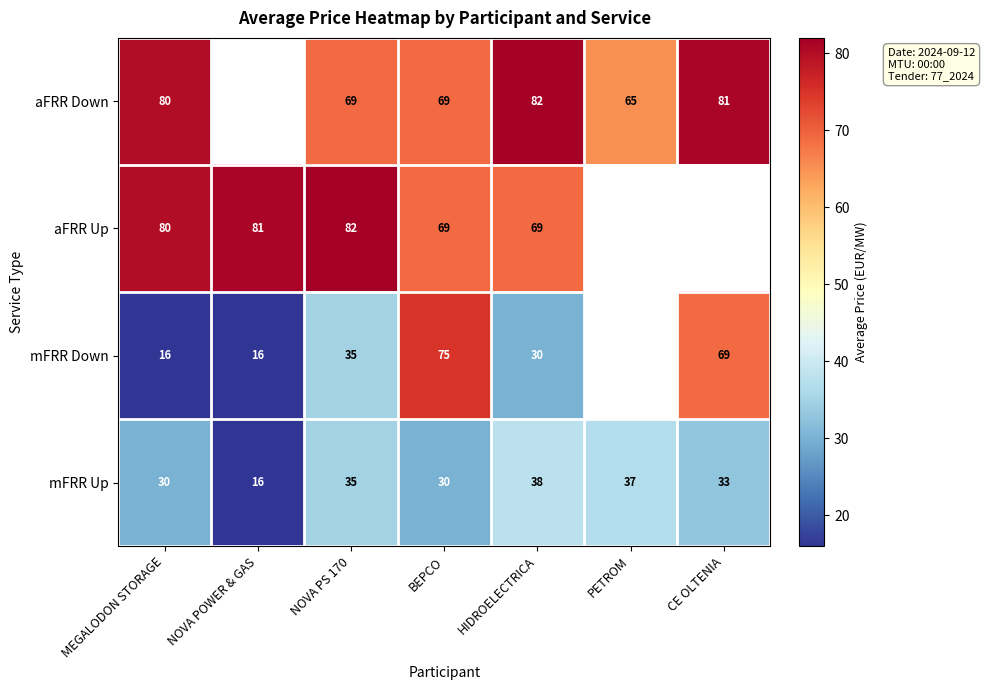

How many values in the mFRR Up series are below 33?

3